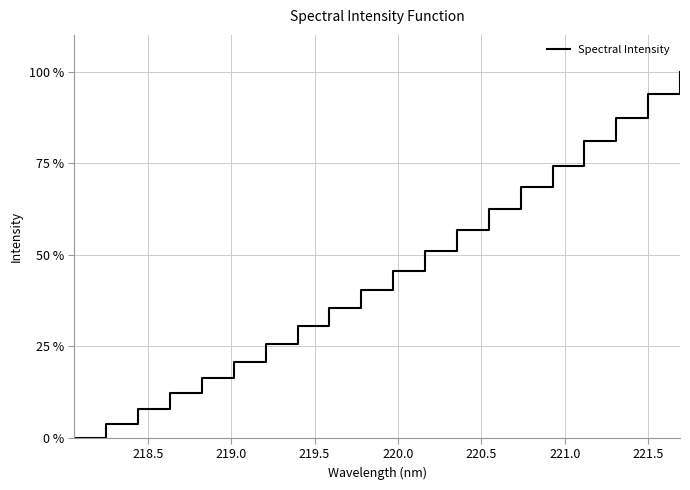

What is the difference between the maximum and minimum values?

100.0